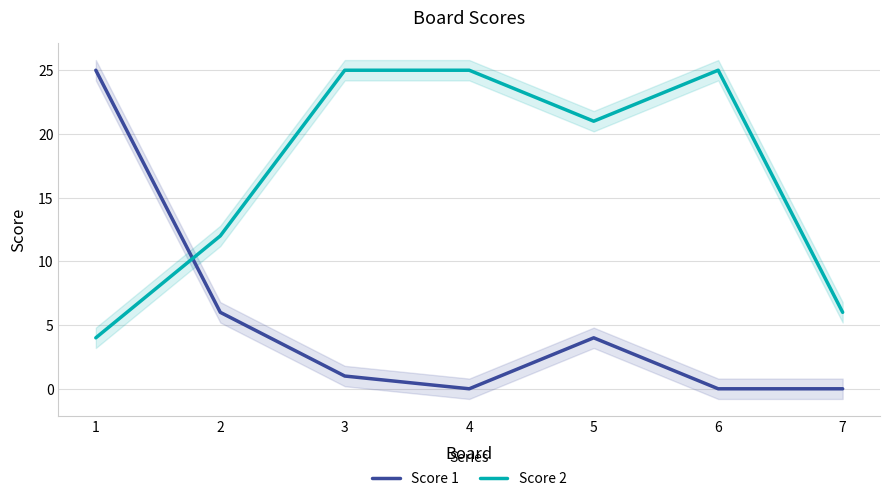

The Score 2 series shows 21 at 5. True or false?

True